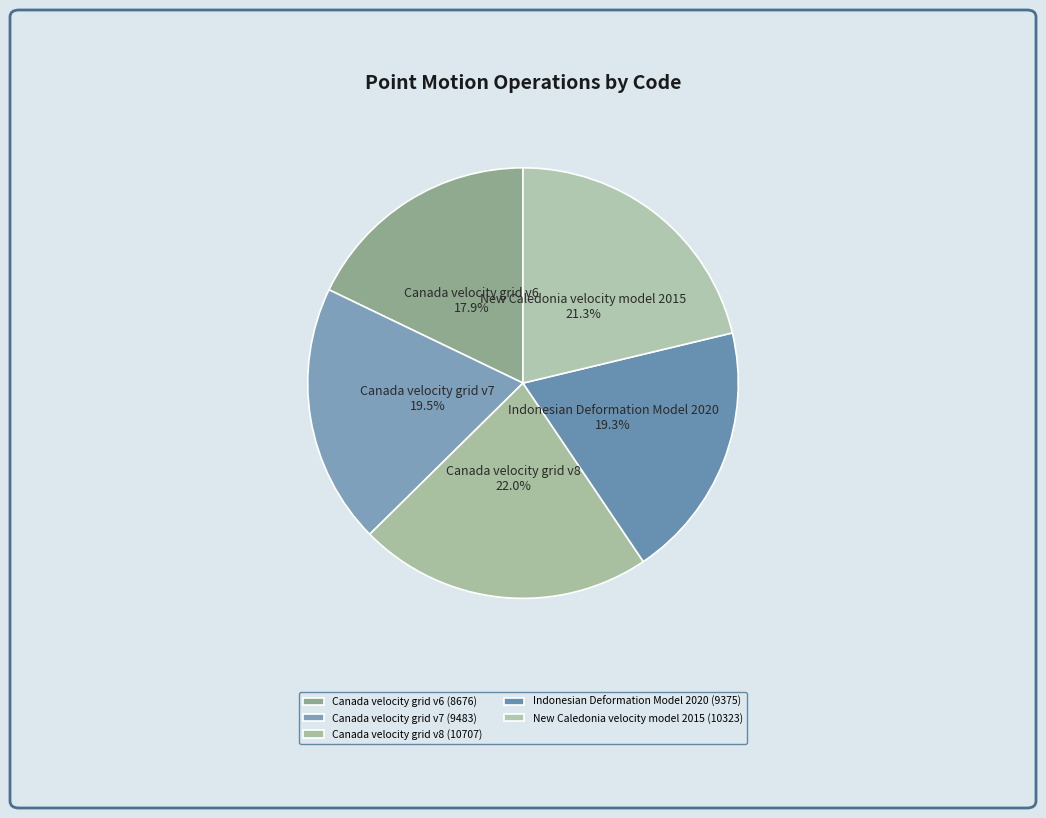

What is the ratio of the value at Canada velocity grid v8 to the value at Canada velocity grid v7?

1.1